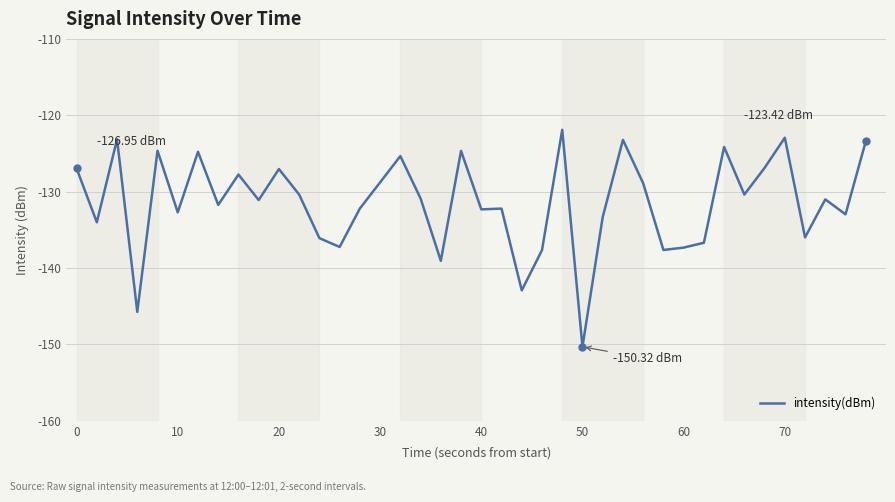

What is the difference between the maximum and minimum values?

28.4